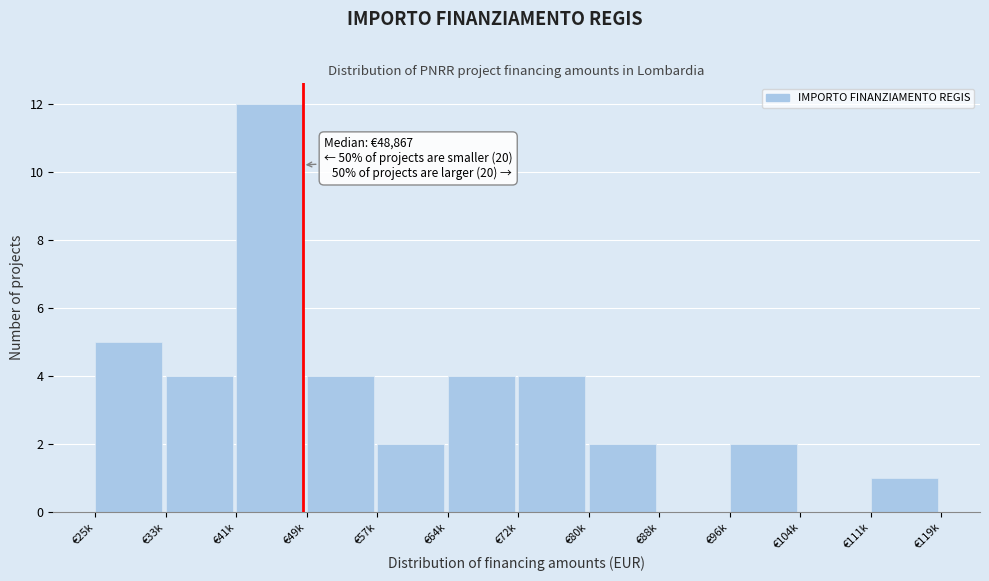

Reading left to right, extract all data points from this chart.

€25k=5	€33k=4	€41k=12	€49k=4	€57k=2	€64k=4	€72k=4	€80k=2	€88k=0	€96k=2	€104k=0	€111k=1